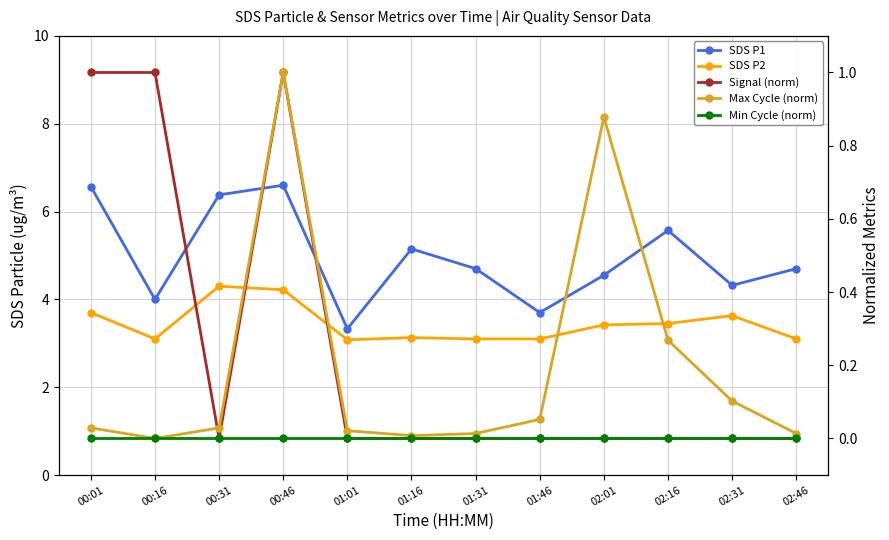

At which label is SDS P1 closest to 4?

00:16